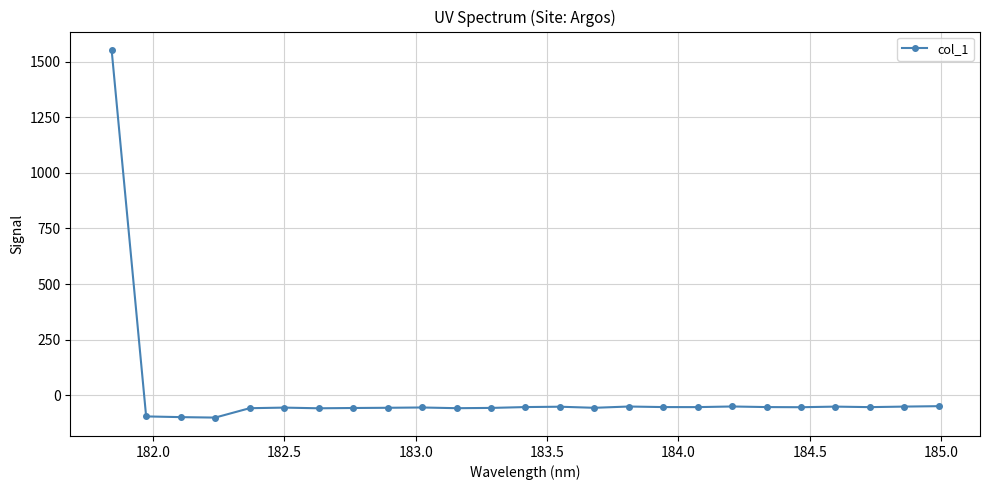

True or false: there are more than 0 points higher than both neighbors.

True